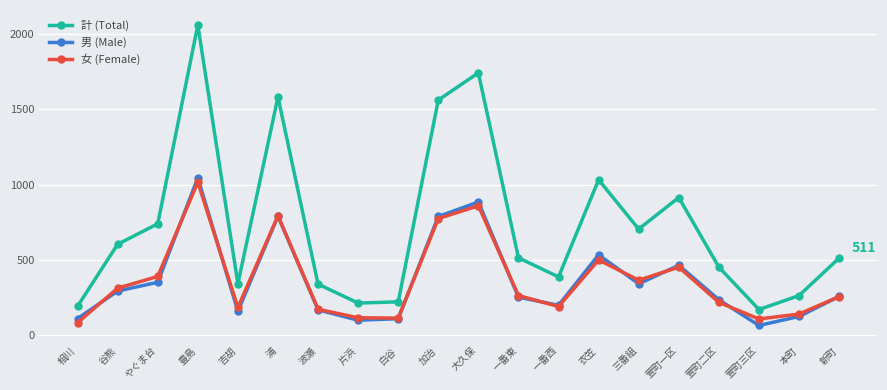

At which label does 男 (Male) reach its peak?

豊島